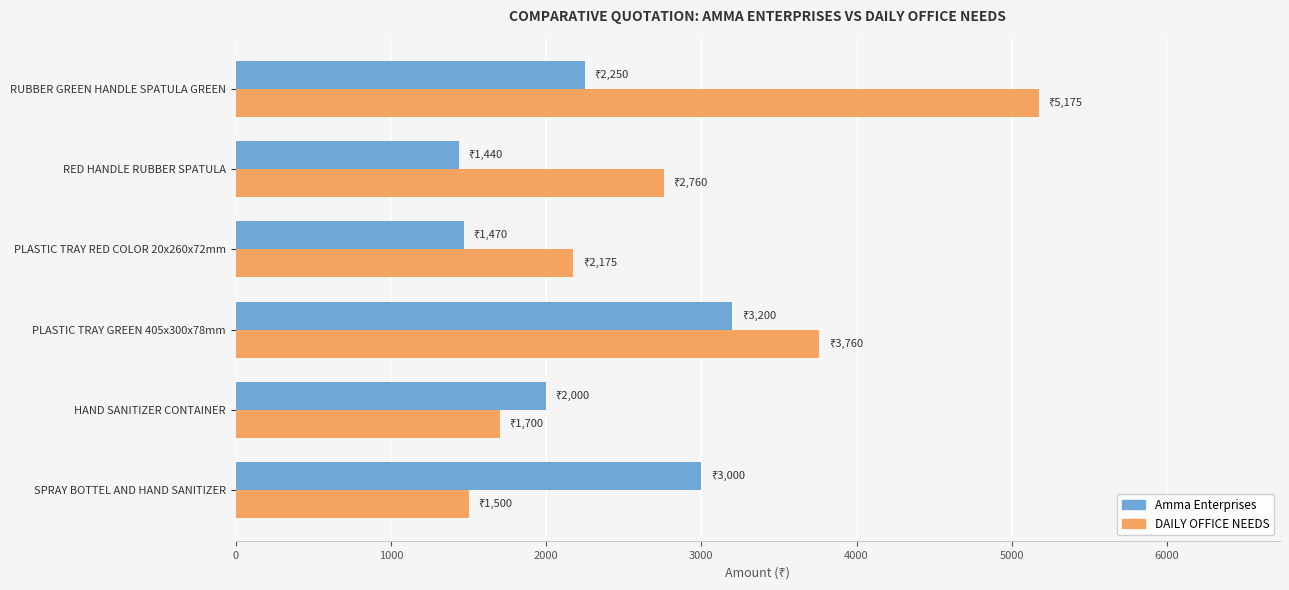

At which label is DAILY OFFICE NEEDS closest to 3337?

PLASTIC TRAY GREEN 405x300x78mm